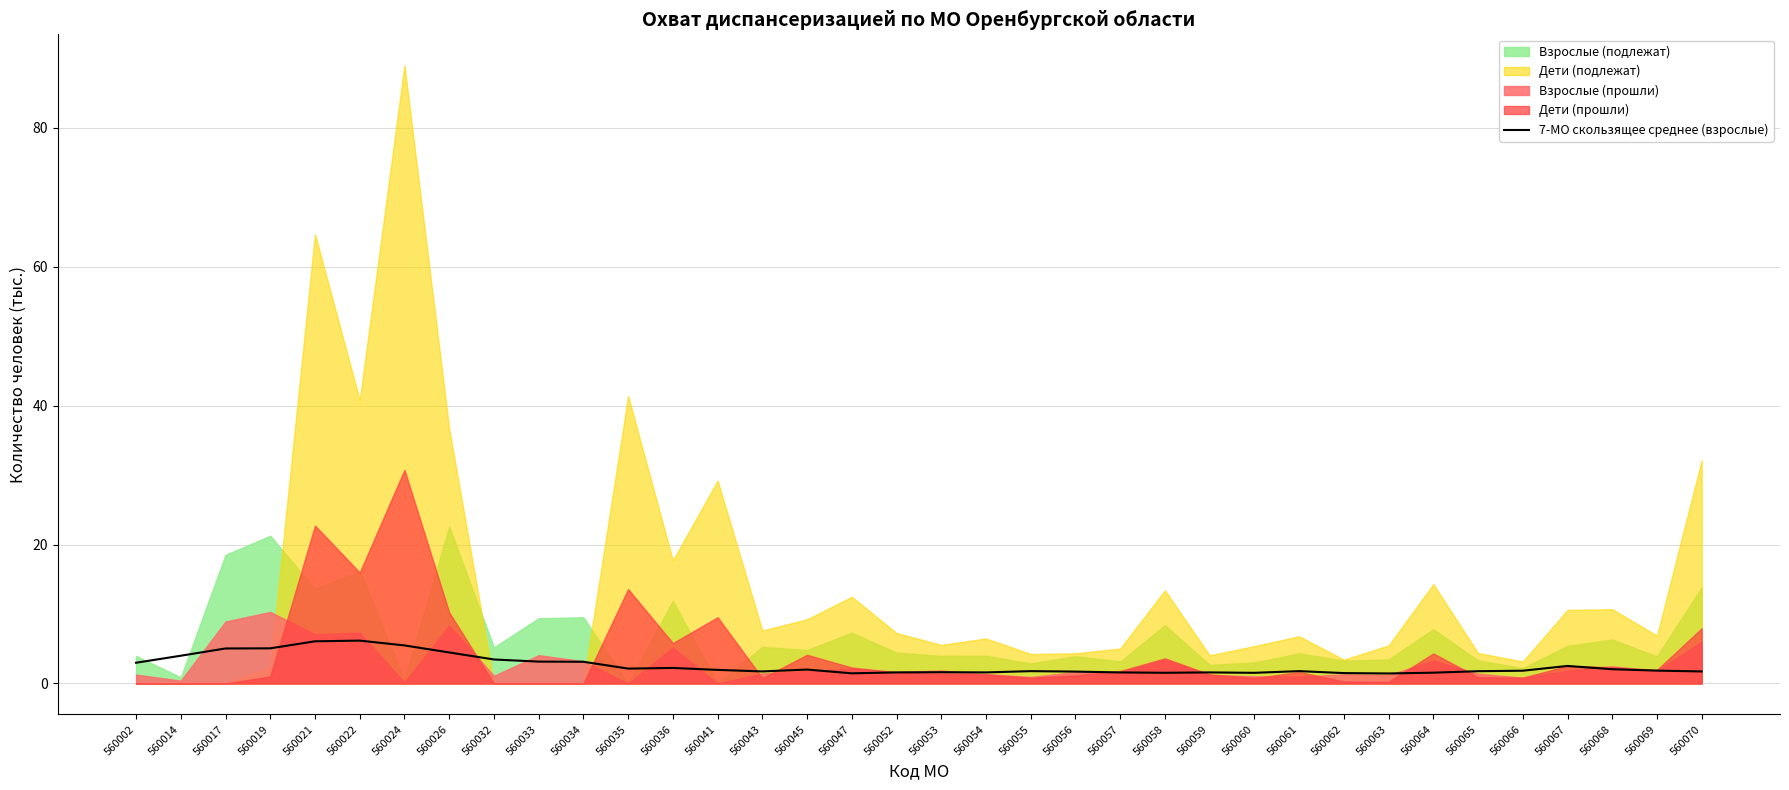

Reading left to right, extract all data points from this chart.

560002=3.0	560014=4.0	560017=5.0	560019=5.1	560021=6.1	560022=6.2	560024=5.5	560026=4.5	560032=3.5	560033=3.1	560034=3.1	560035=2.1	560036=2.2	560041=2.0	560043=1.7	560045=2.0	560047=1.5	560052=1.6	560053=1.6	560054=1.6	560055=1.8	560056=1.7	560057=1.6	560058=1.5	560059=1.6	560060=1.5	560061=1.8	560062=1.5	560063=1.4	560064=1.6	560065=1.8	560066=1.8	560067=2.5	560068=2.1	560069=1.9	560070=1.7